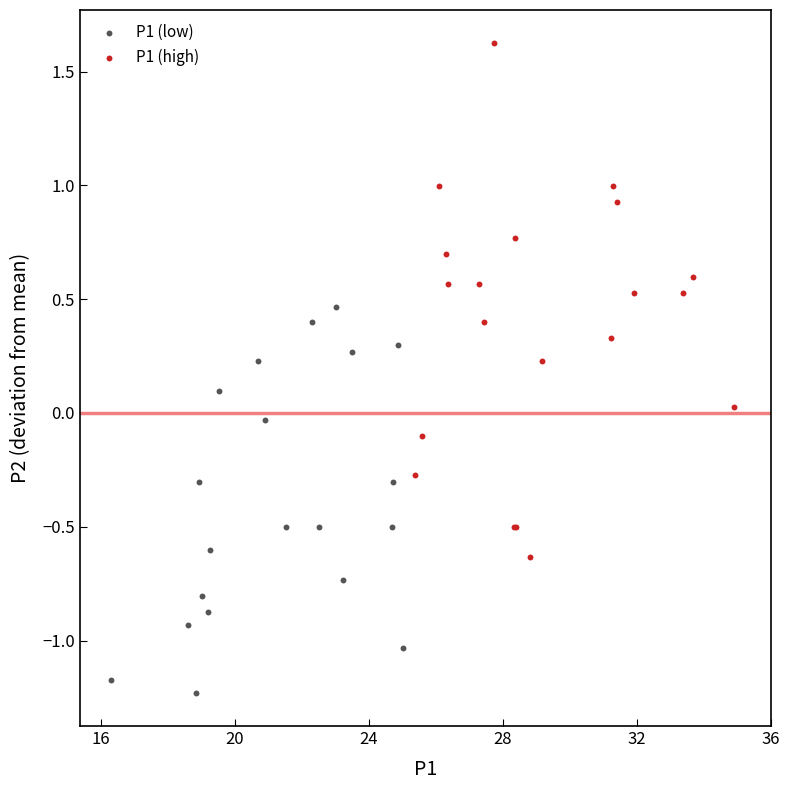

Which series contains the lowest Y value?

P1 (low)